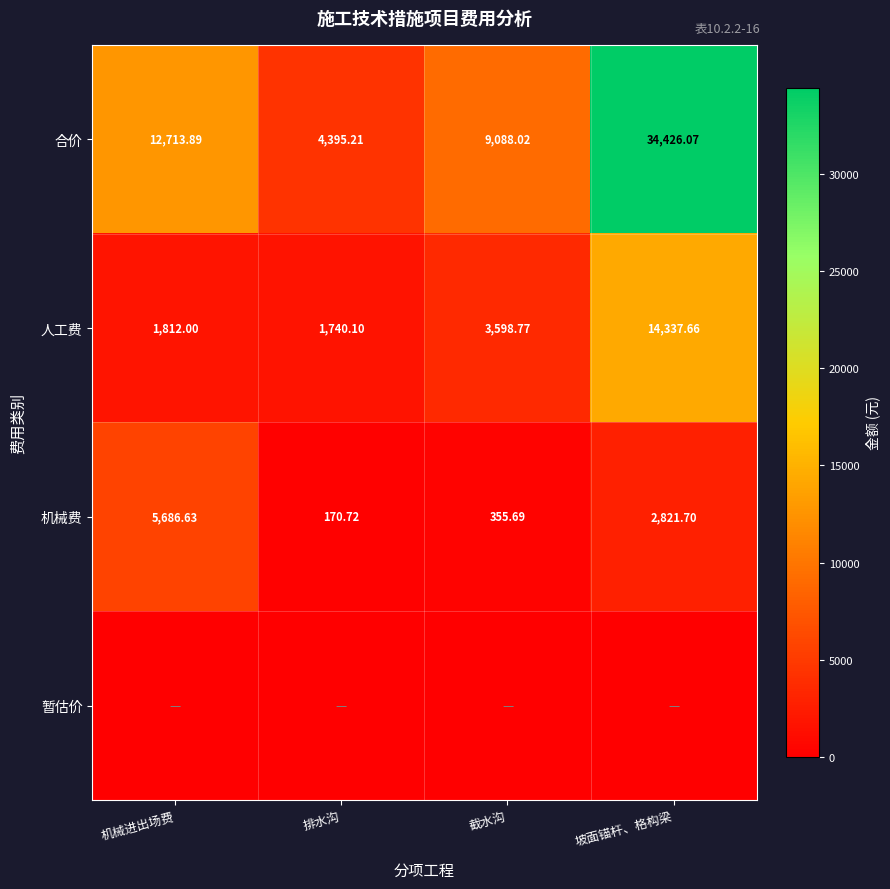

Which has a higher value, 坡面锚杆、格构梁 or 排水沟?

坡面锚杆、格构梁